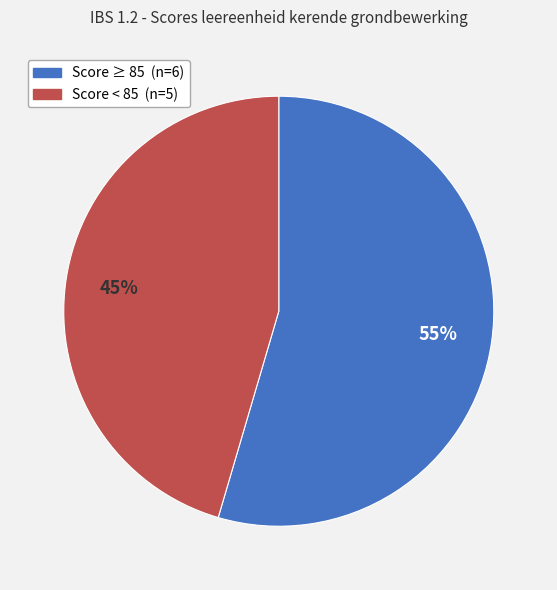

Is there a majority slice in this chart?

Yes